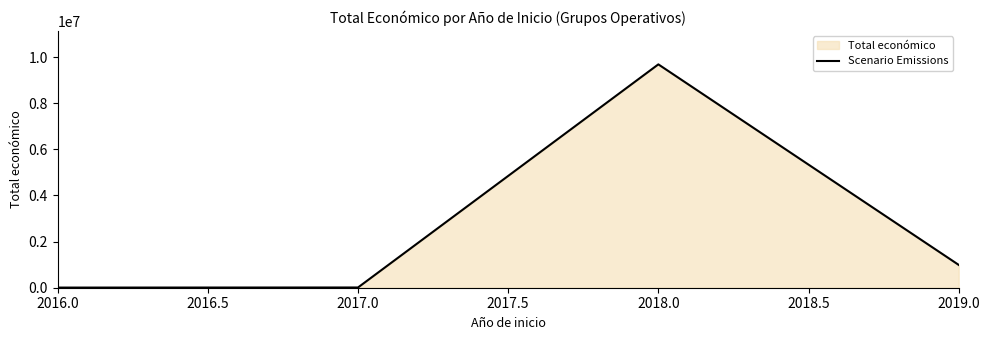

The value at 2018.0 is 9686317. True or false?

True